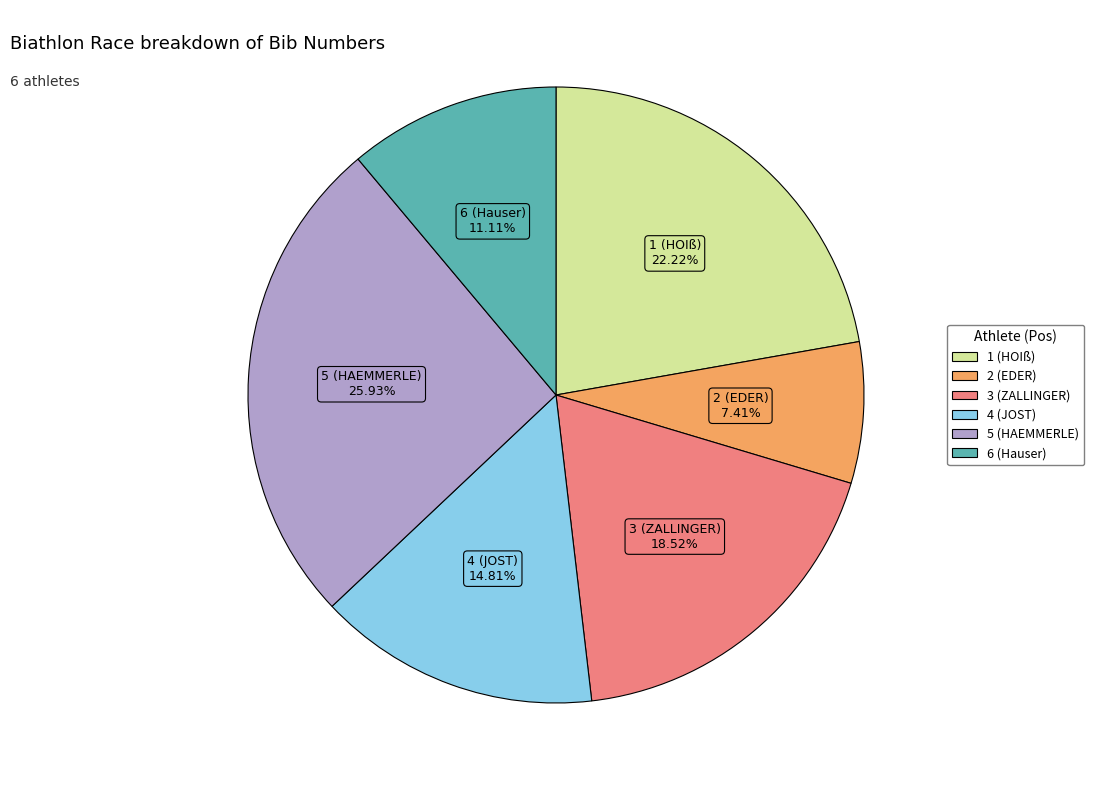

Is there any slice that represents more than half of the pie?

No